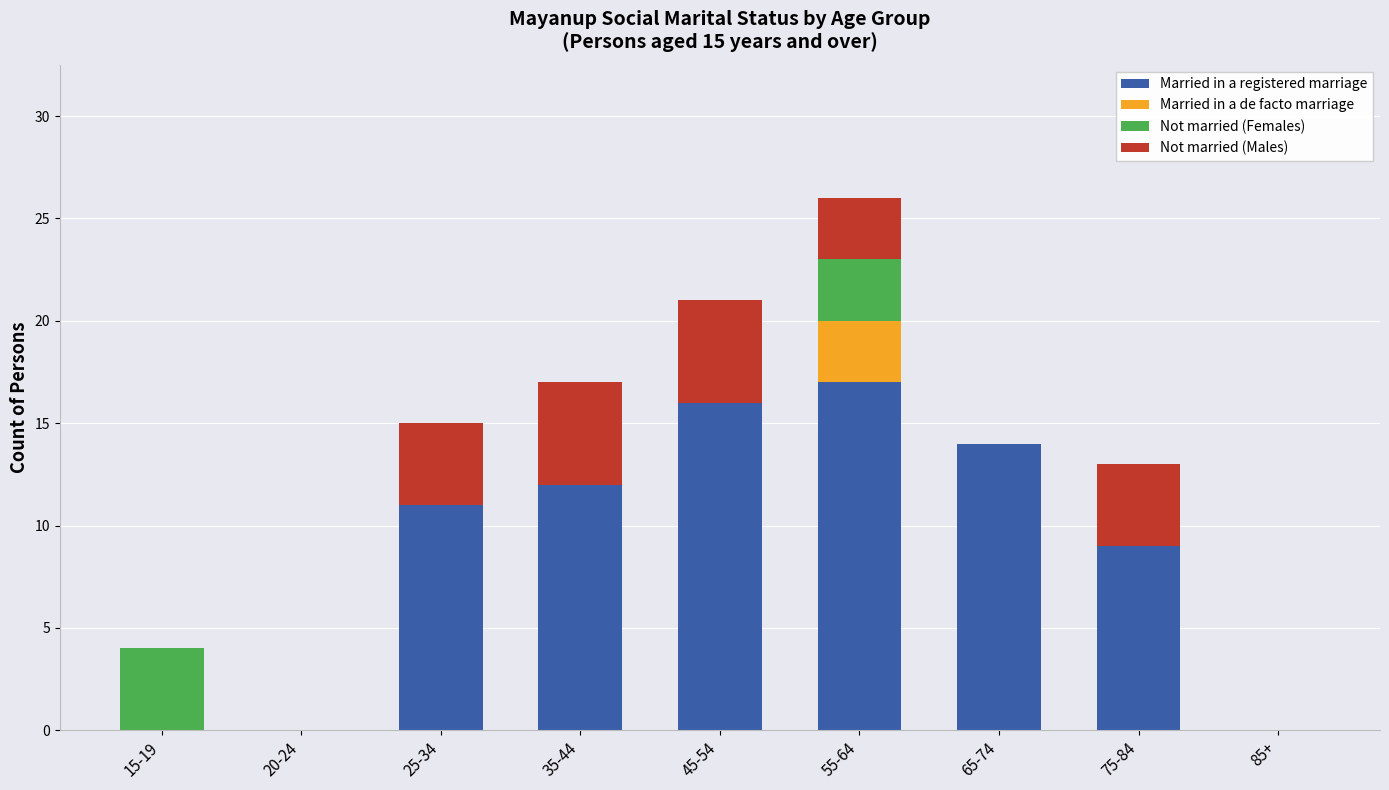

What is the maximum value for Married in a registered marriage?

17